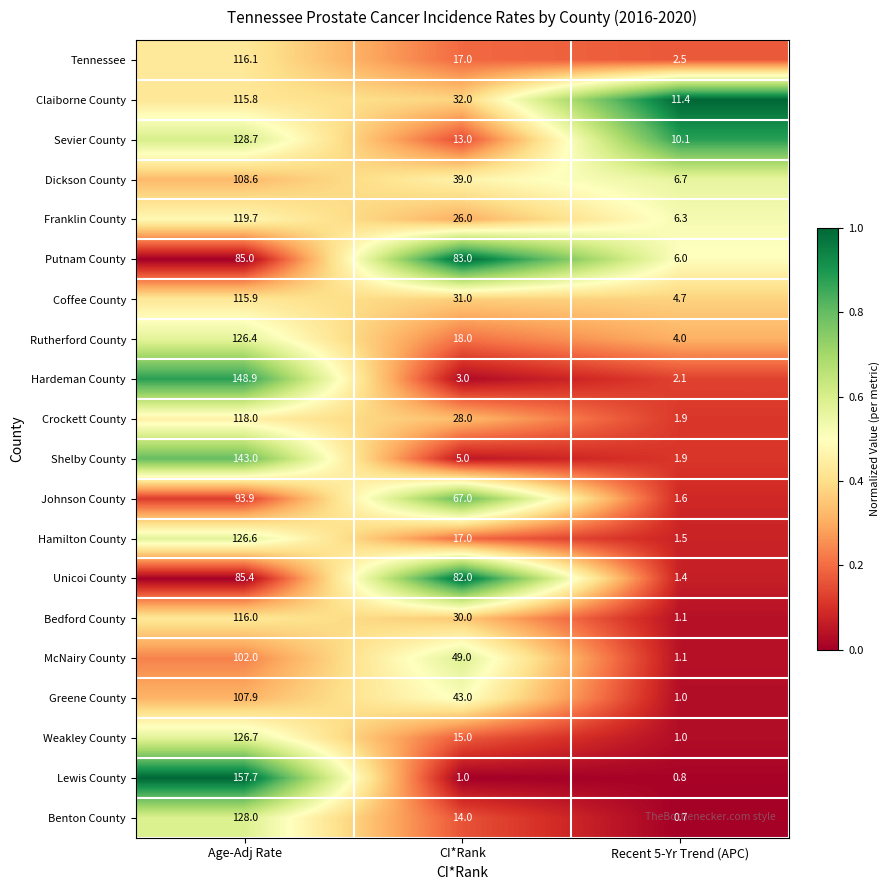

The value of Dickson County at Recent 5-Yr Trend (APC) is 6.7. True or false?

True